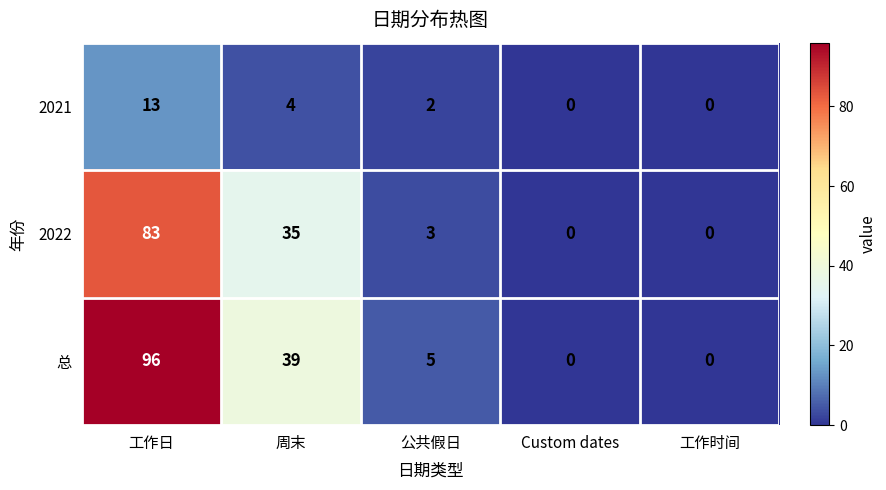

The 总 series shows 96 at 工作日. True or false?

True